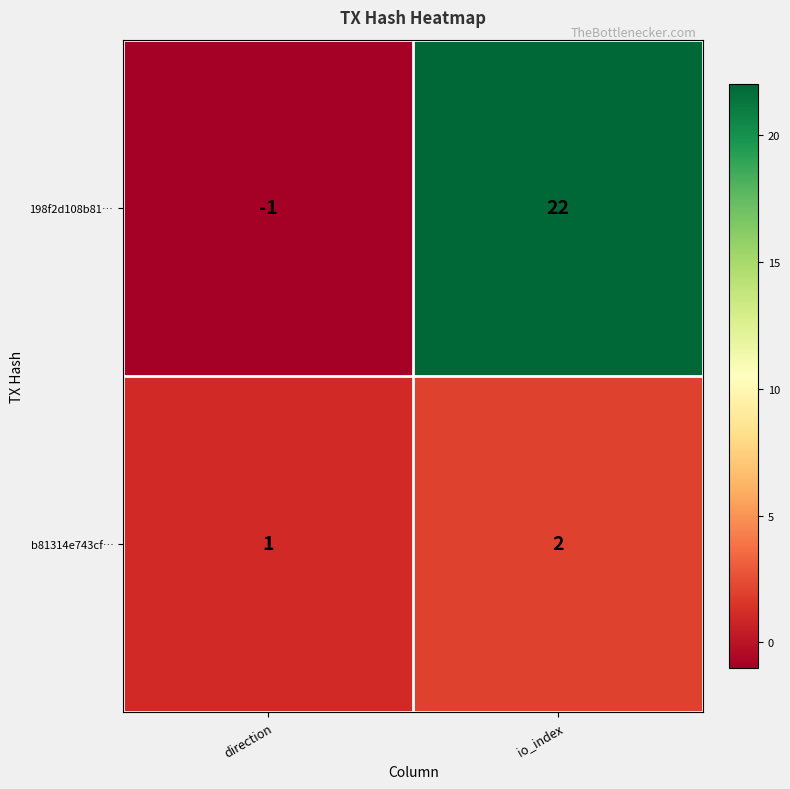

What is the maximum value shown in the chart?

22